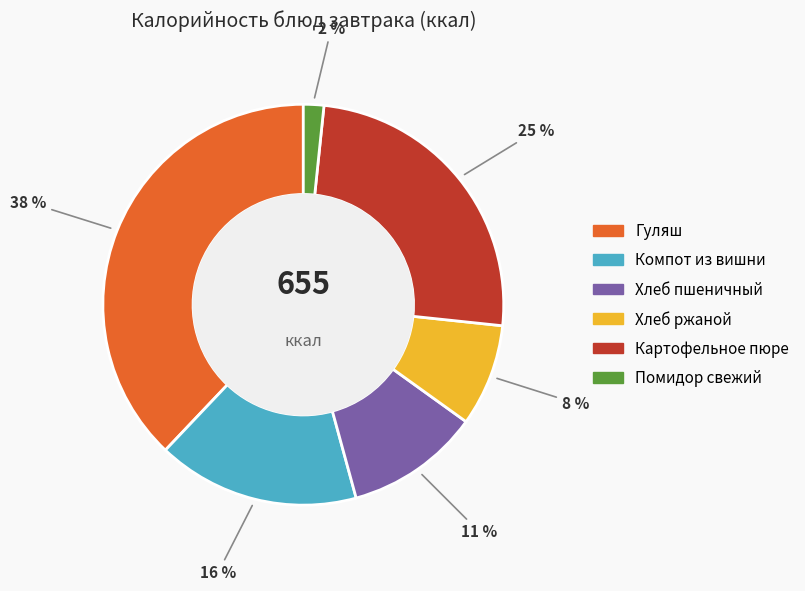

Rank the categories by value from lowest to highest.

Помидор свежий, Хлеб ржаной, Хлеб пшеничный, Компот из вишни, Картофельное пюре, Гуляш